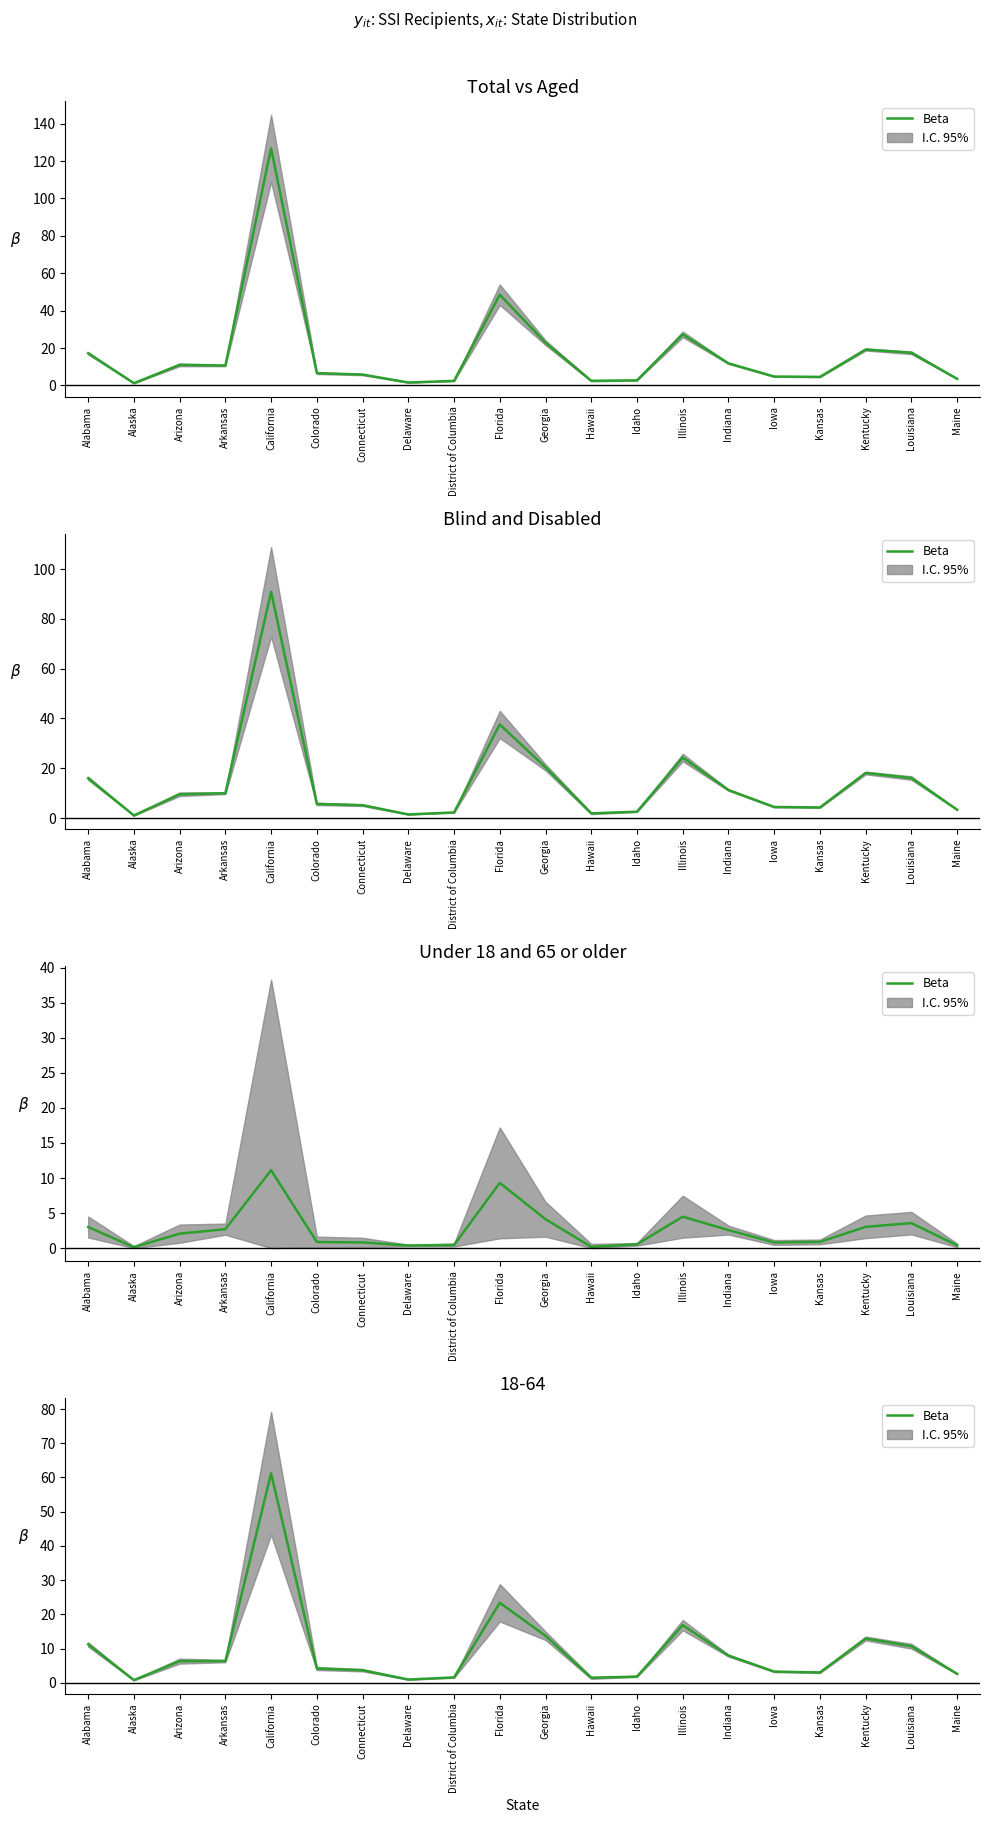

Where is the data nearest to the value 31?

Florida